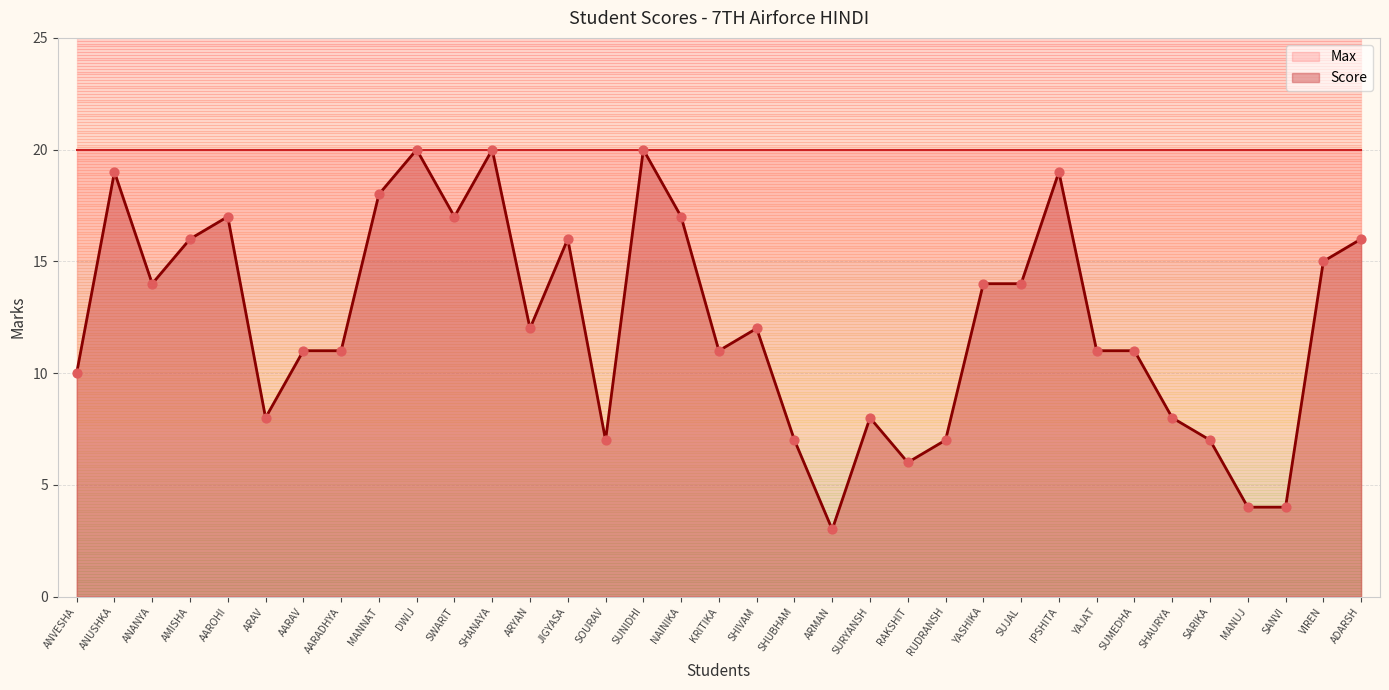

Approximately how many times larger is the value at SHANAYA compared to SUMEDHA?

1.8